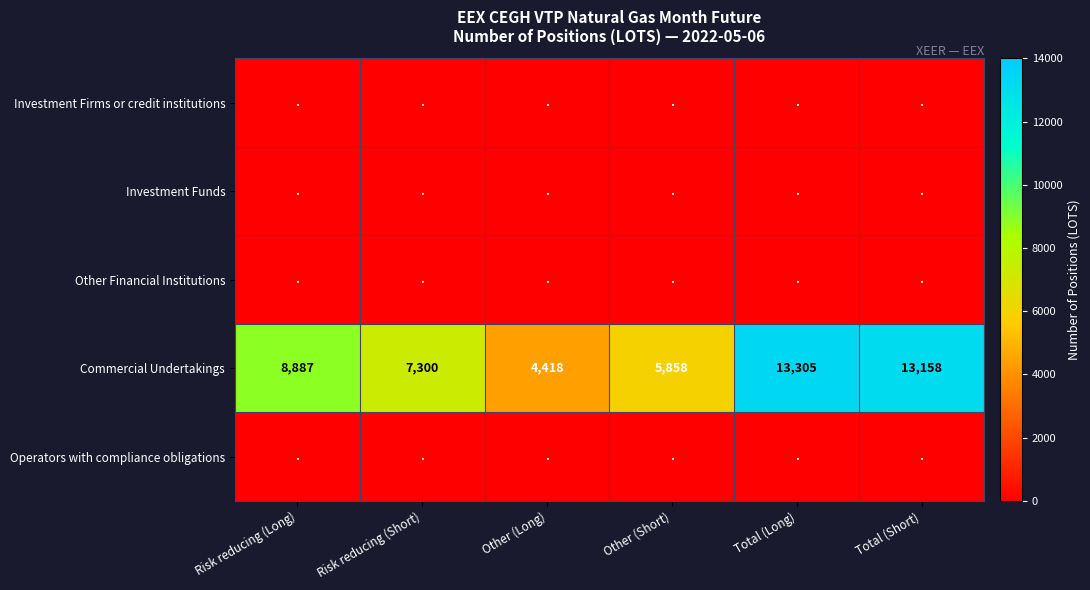

Is it true that Commercial Undertakings equals 6172 at Other (Long)?

False